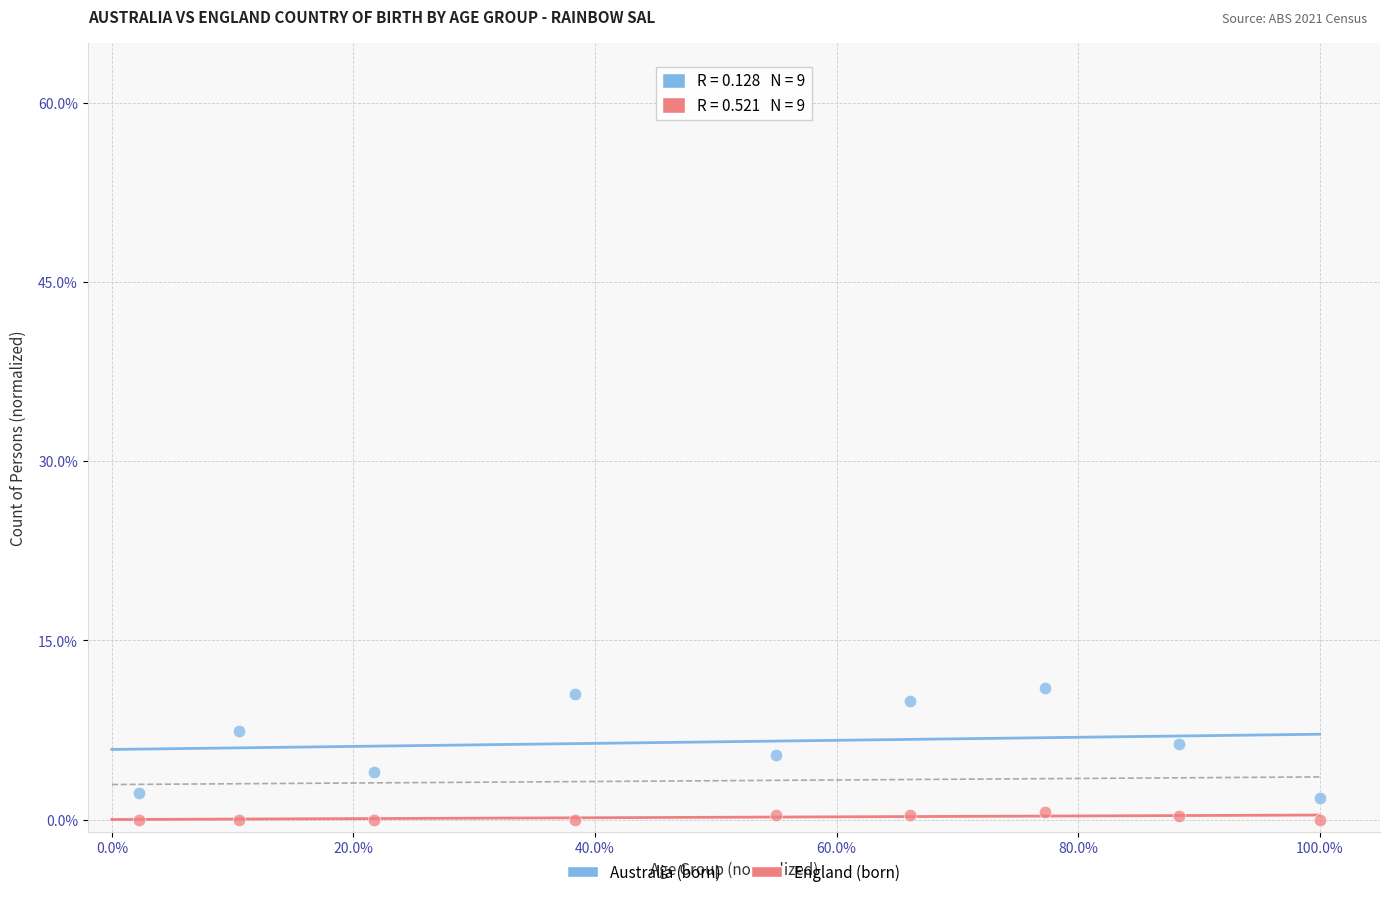

What are all the series names shown in the legend?

Australia (born), England (born)